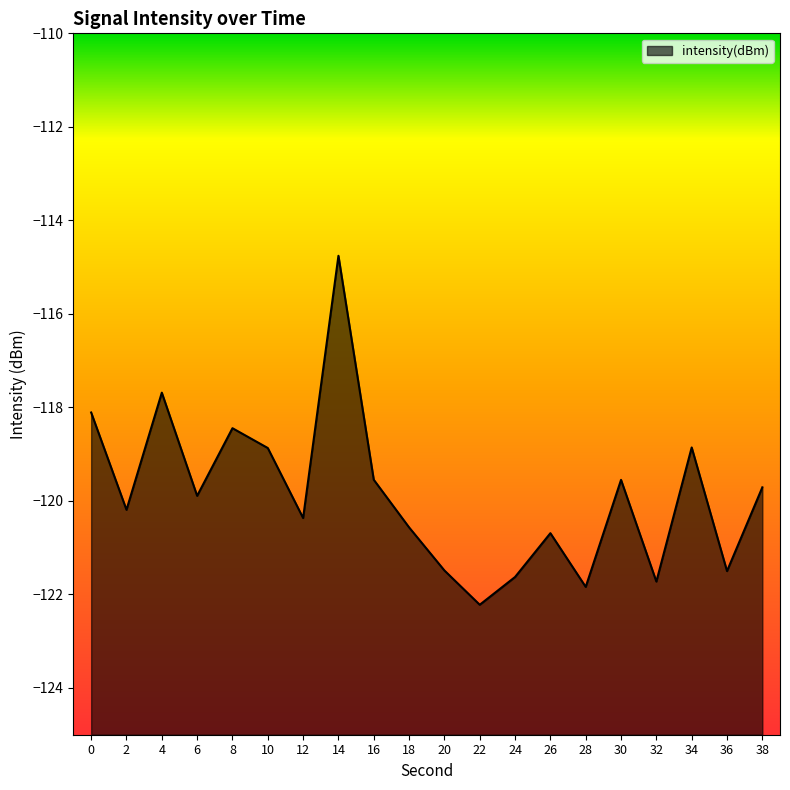

Reading left to right, list all the values displayed in this chart.

-118.1	-120.2	-117.7	-119.9	-118.4	-118.9	-120.4	-114.8	-119.5	-120.6	-121.5	-122.2	-121.6	-120.7	-121.8	-119.5	-121.7	-118.9	-121.5	-119.7